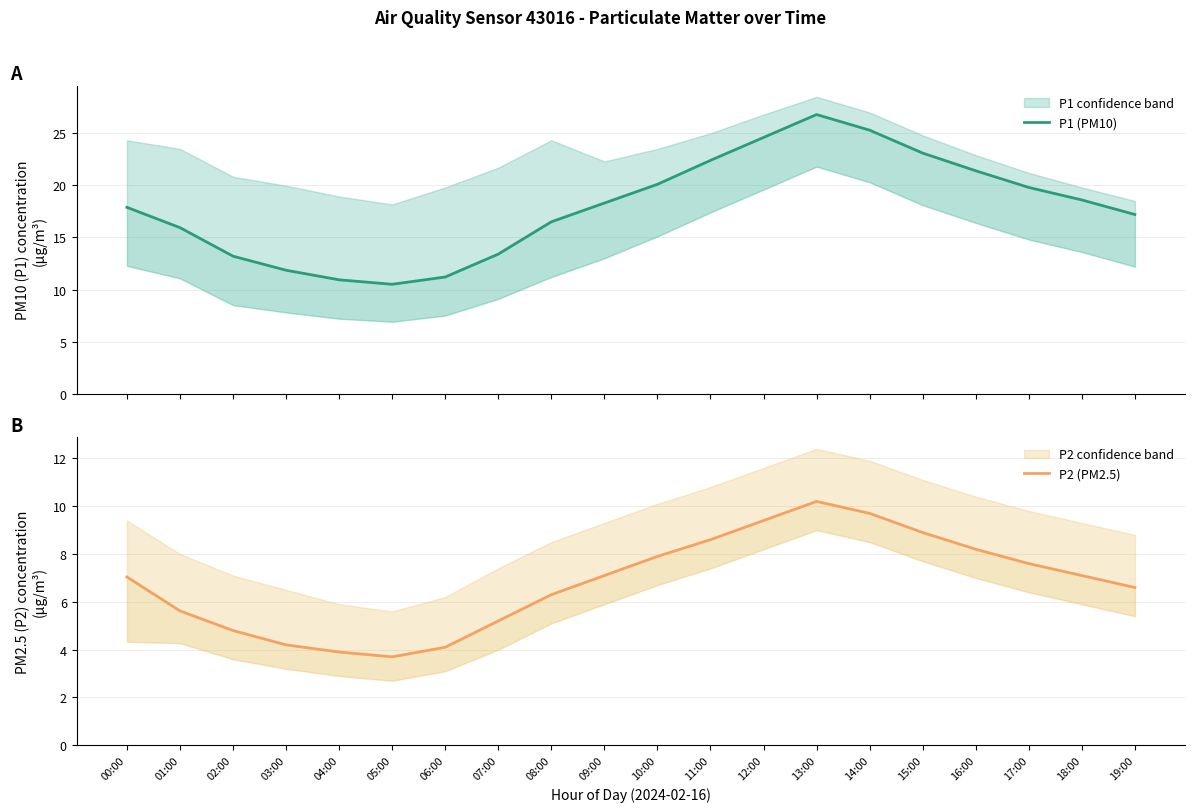

Is this an area chart (filled region under the line)?

No